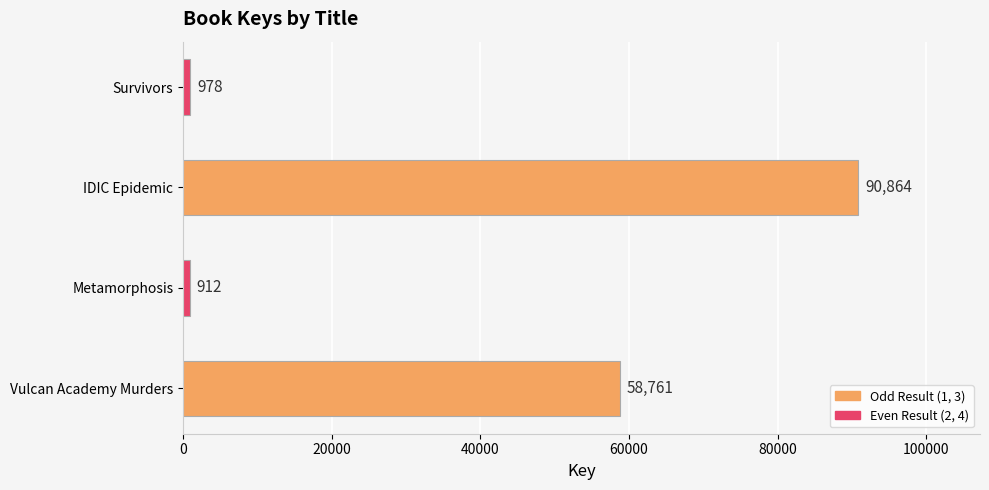

Rank the categories by value from lowest to highest.

Metamorphosis, Survivors, Vulcan Academy Murders, IDIC Epidemic